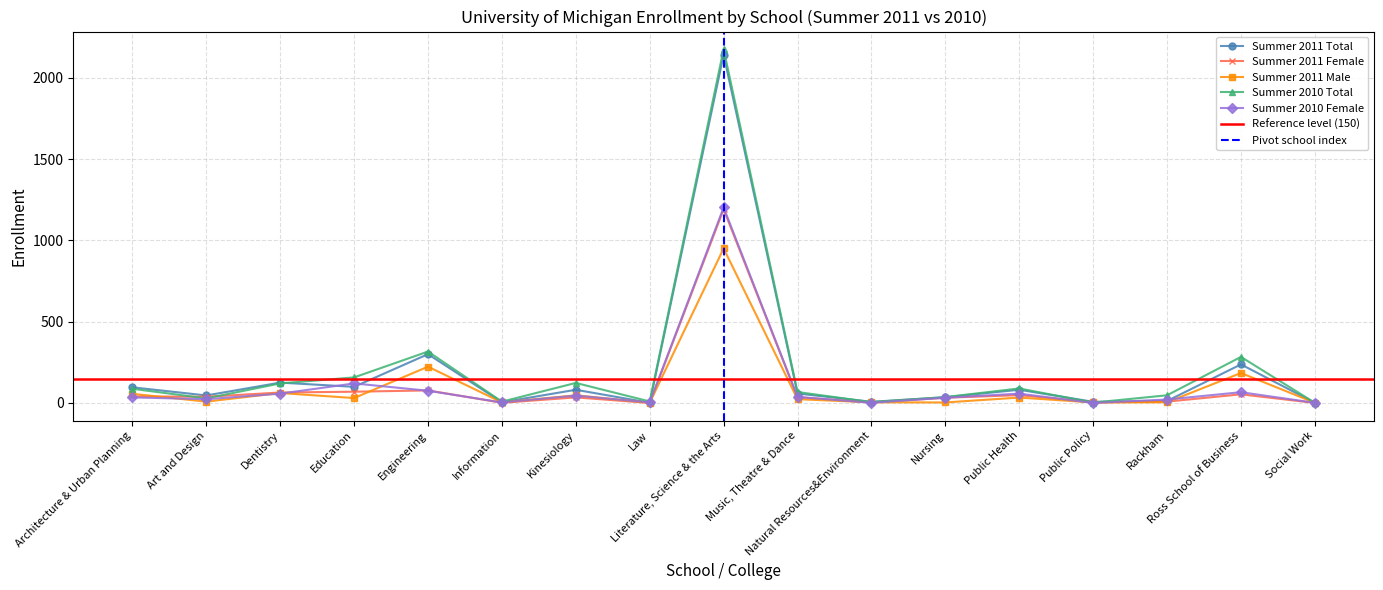

What is the sum of all Summer 2010 Total values?

3553